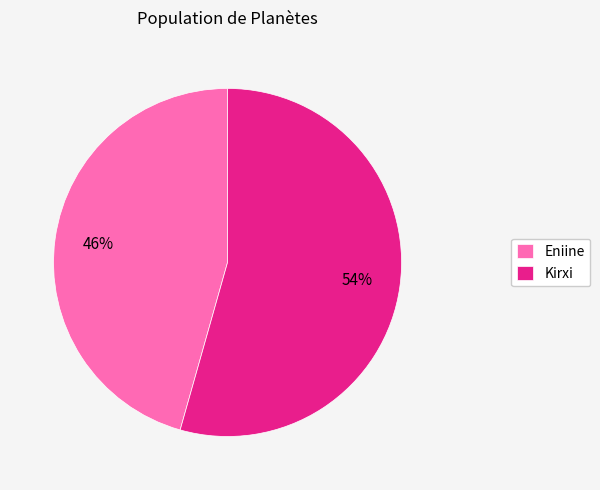

Do Eniine and Kirxi together represent more than half of the pie?

Yes